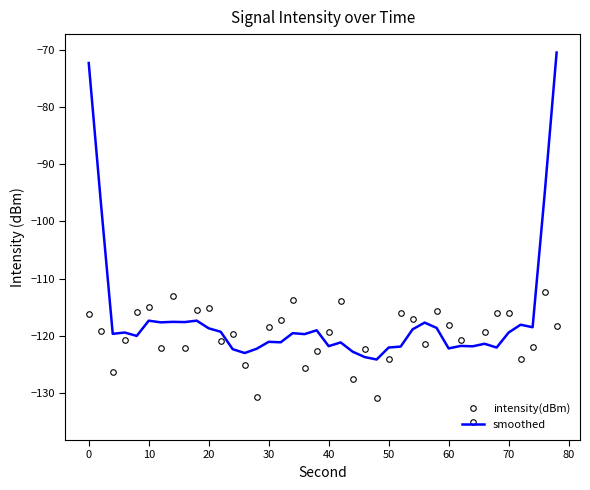

Which series has the largest range (max minus min)?

smoothed